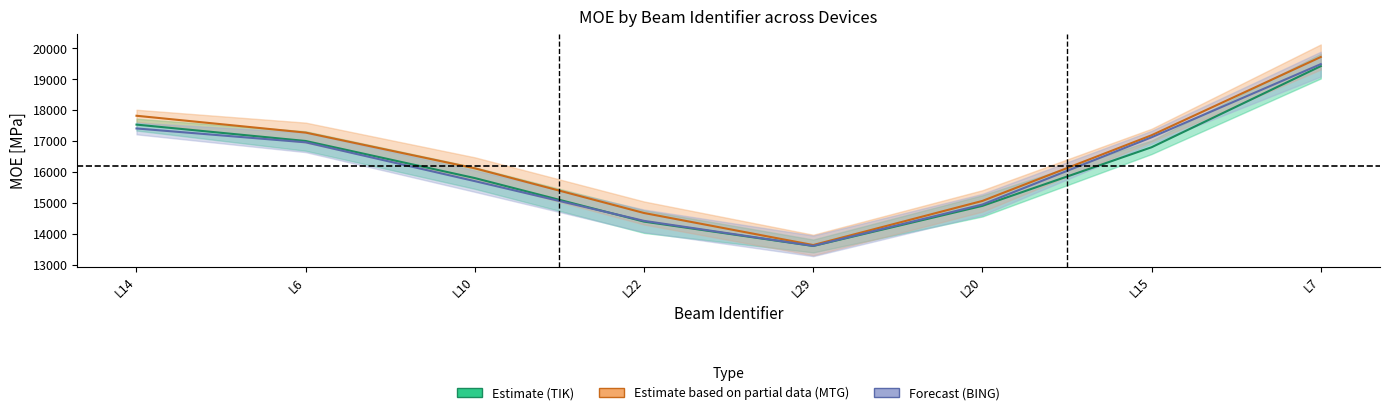

Which series has the largest range (max minus min)?

Estimate based on partial data (MTG)